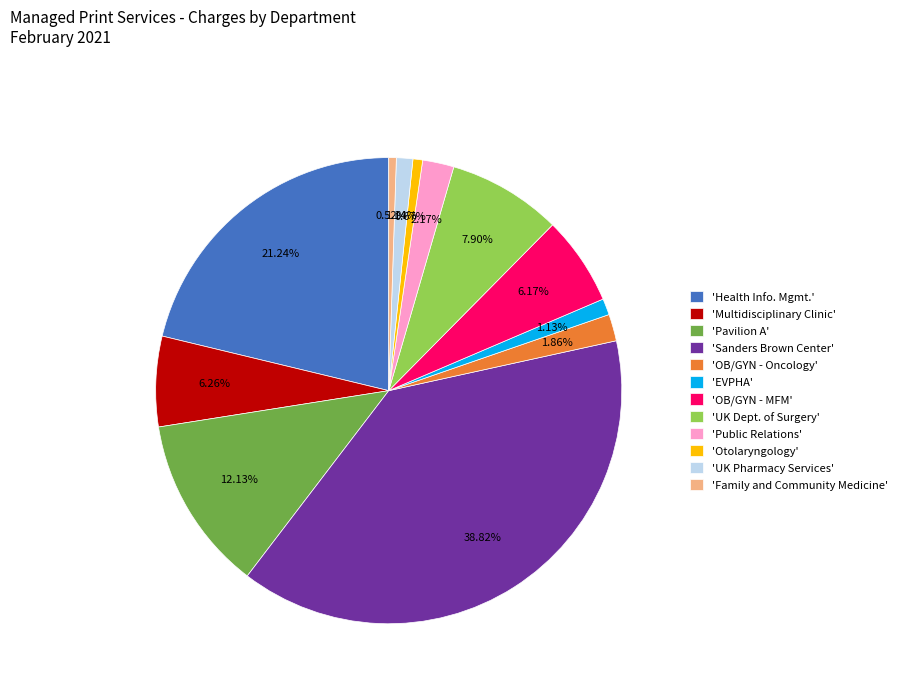

Does 'OB/GYN - MFM' account for over 50% of the chart?

No